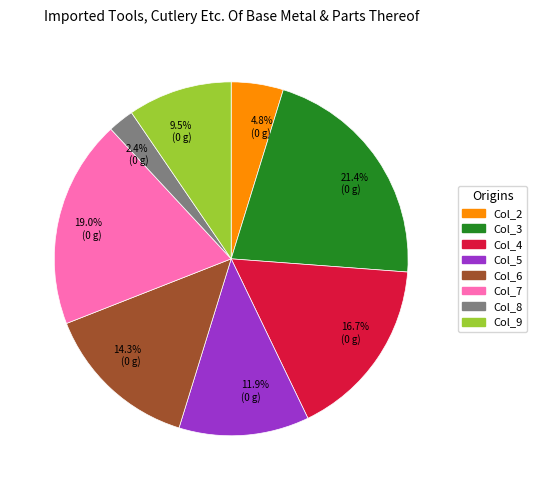

Rank the categories by value from highest to lowest.

Col_3, Col_7, Col_4, Col_6, Col_5, Col_9, Col_2, Col_8